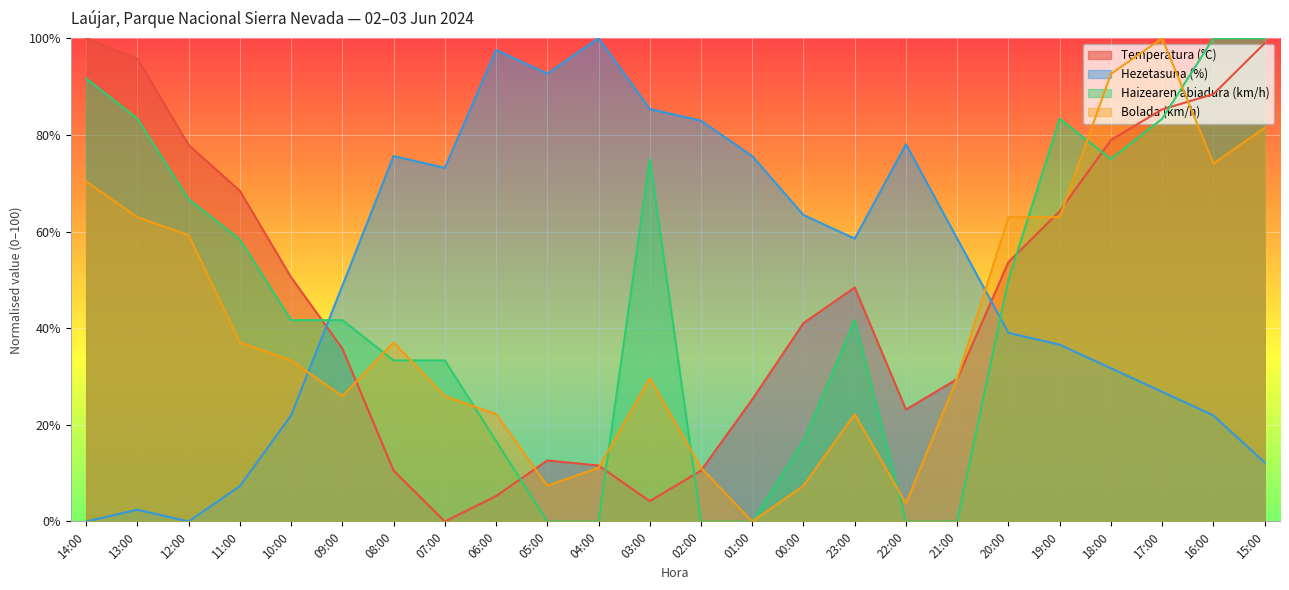

What are all the series names shown in the legend?

Temperatura (°C), Hezetasuna (%), Haizearen abiadura (km/h), Bolada (km/h)